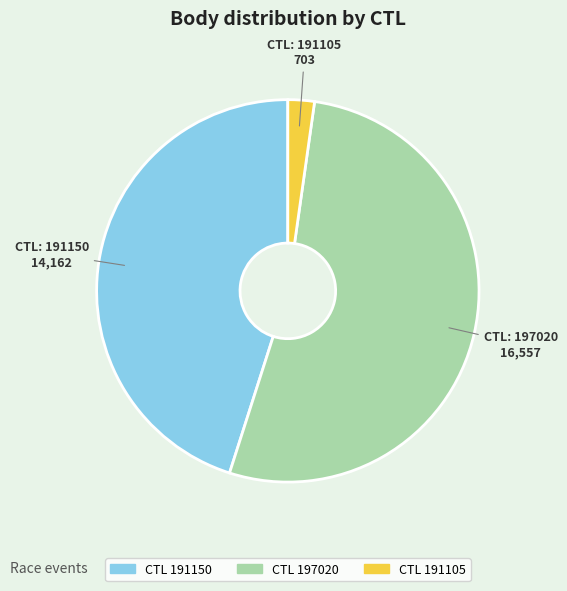

Does any single category account for the majority?

Yes